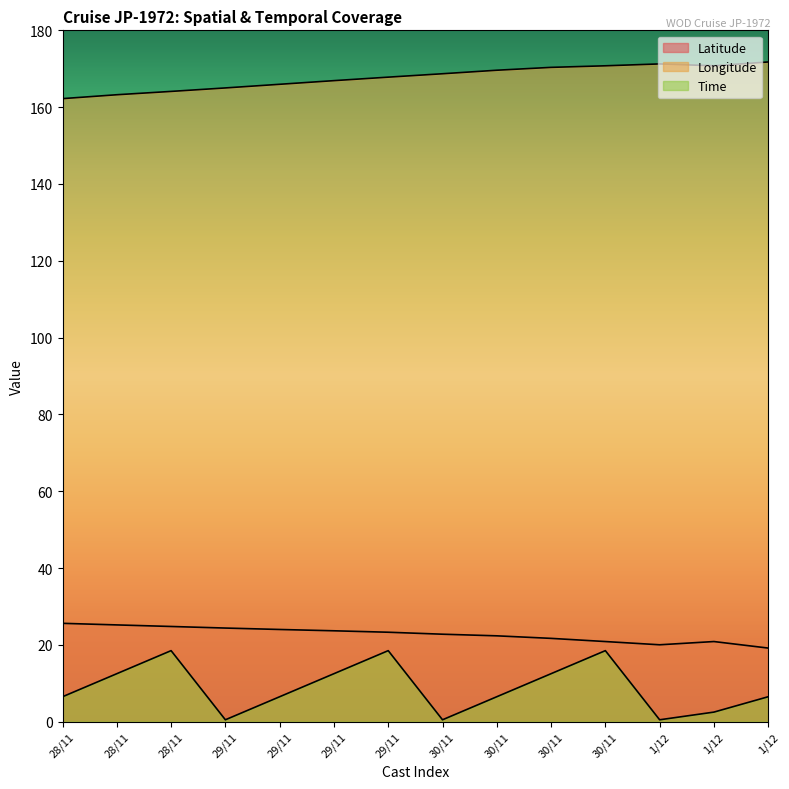

Which category has the lowest value across all series?

29/11